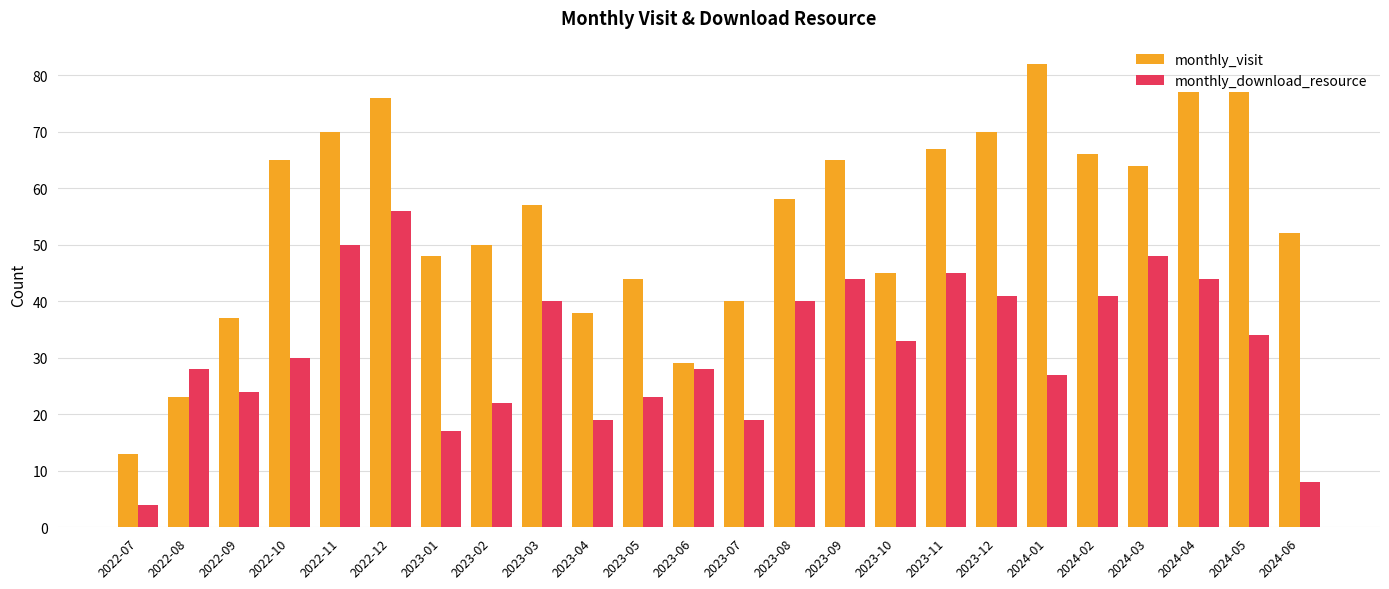

Reading left to right, extract all data points from this chart.

monthly_visit: 2022-07=13	2022-08=23	2022-09=37	2022-10=65	2022-11=70	2022-12=76	2023-01=48	2023-02=50	2023-03=57	2023-04=38	2023-05=44	2023-06=29	2023-07=40	2023-08=58	2023-09=65	2023-10=45	2023-11=67	2023-12=70	2024-01=82	2024-02=66	2024-03=64	2024-04=77	2024-05=77	2024-06=52
monthly_download_resource: 2022-07=4	2022-08=28	2022-09=24	2022-10=30	2022-11=50	2022-12=56	2023-01=17	2023-02=22	2023-03=40	2023-04=19	2023-05=23	2023-06=28	2023-07=19	2023-08=40	2023-09=44	2023-10=33	2023-11=45	2023-12=41	2024-01=27	2024-02=41	2024-03=48	2024-04=44	2024-05=34	2024-06=8